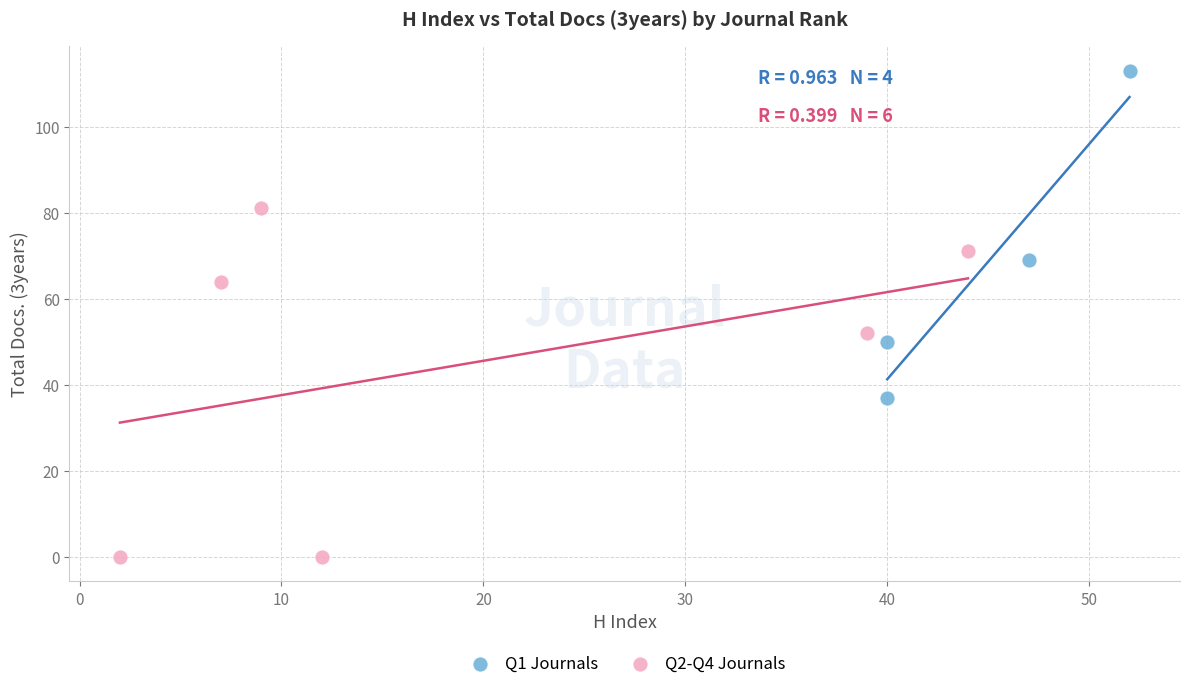

Which series reaches the minimum Y coordinate?

Q2-Q4 Journals